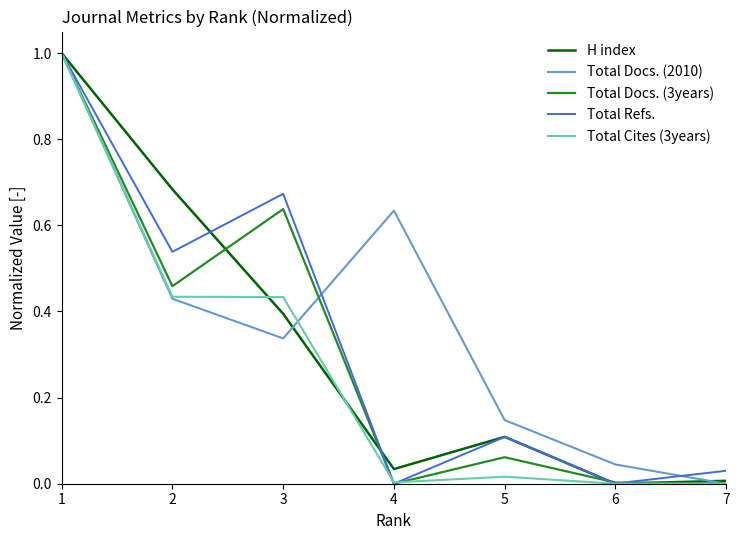

What is the maximum value shown in the chart?

1.0